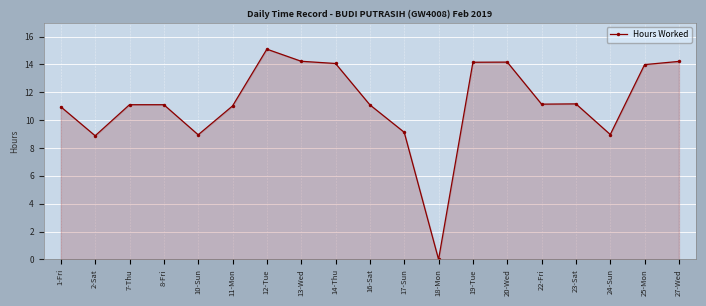

Which label corresponds to the smallest value in the chart?

18-Mon